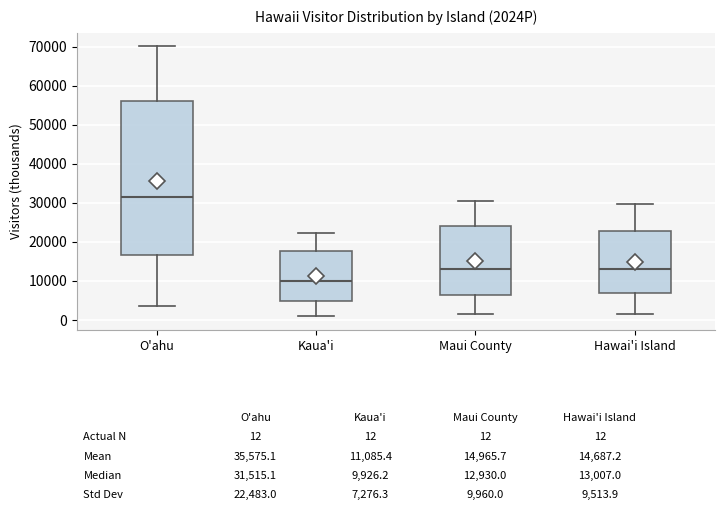

Which box has the lowest median line?

Kaua'i